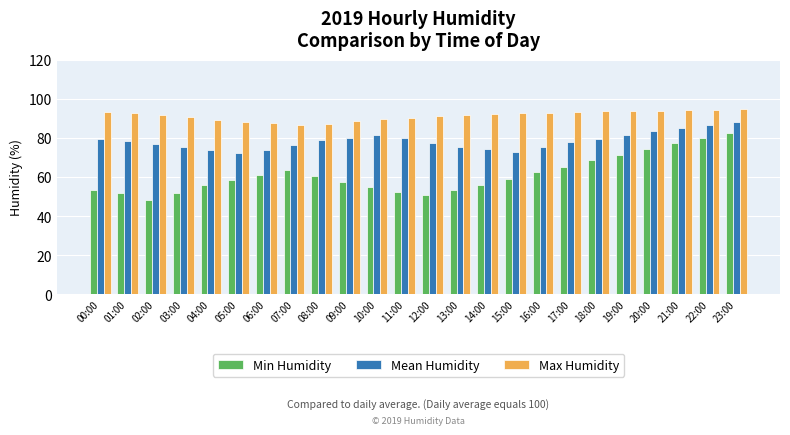

What is the label of the 22nd bar from the right?

02:00